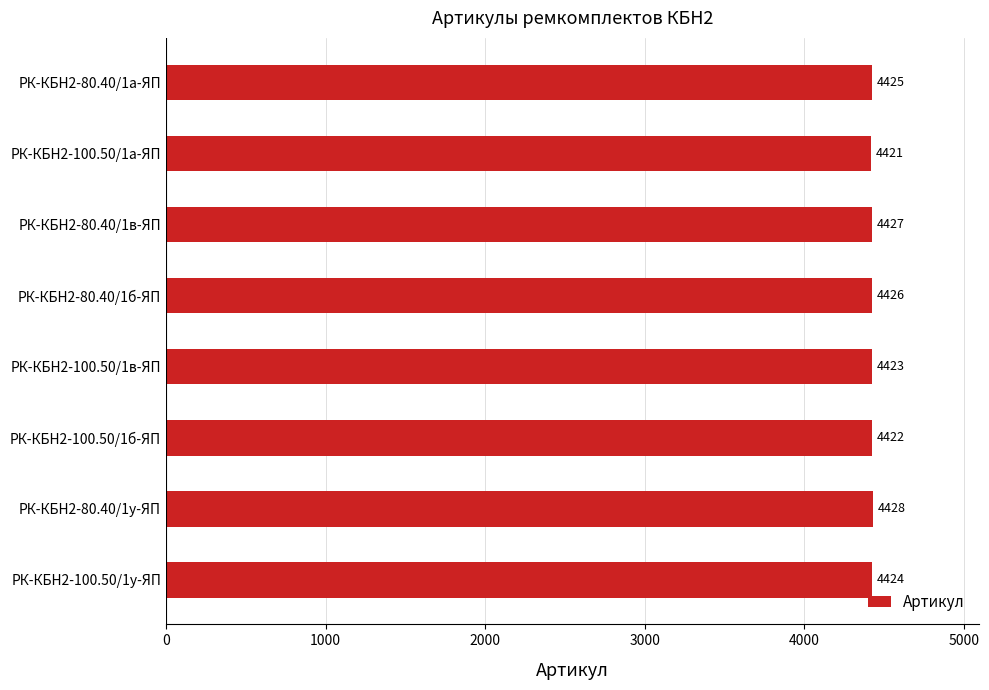

Count the number of data series in this chart.

1